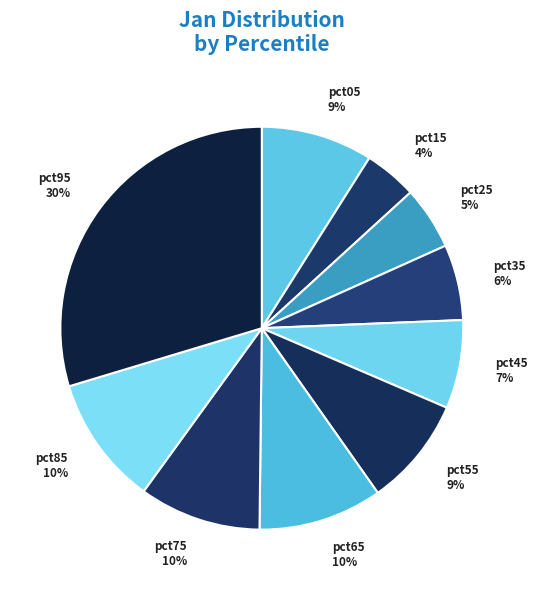

Which category has the biggest portion of the pie?

pct95